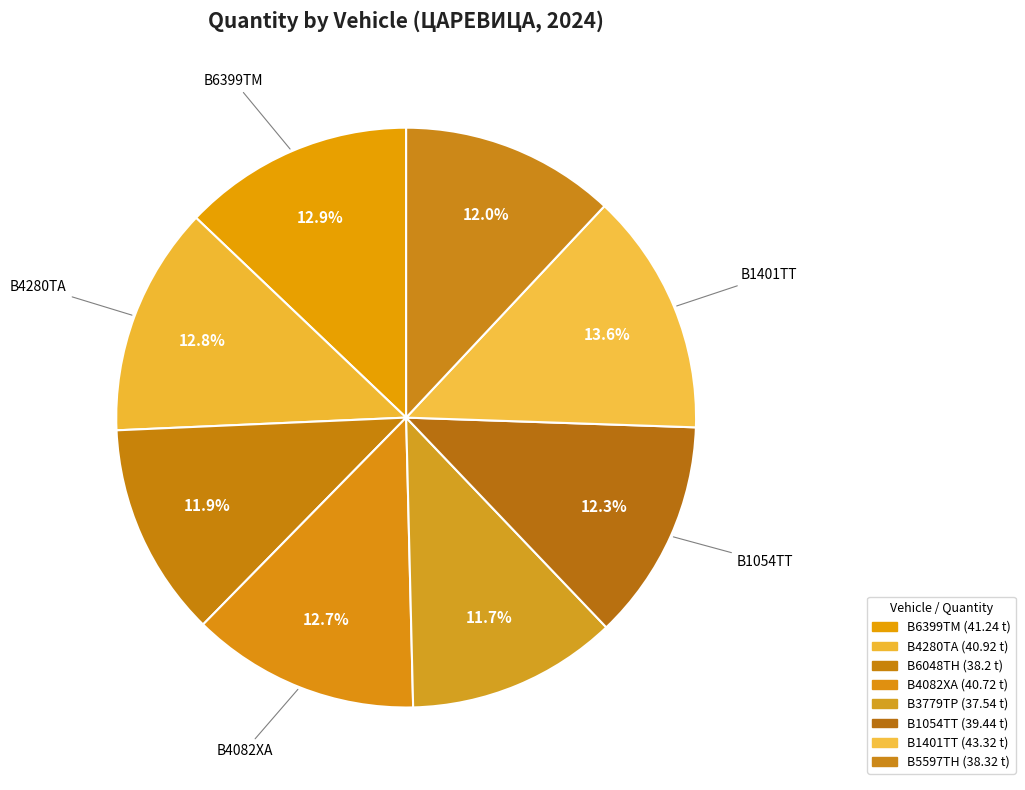

Which slice is the smallest?

В3779ТР